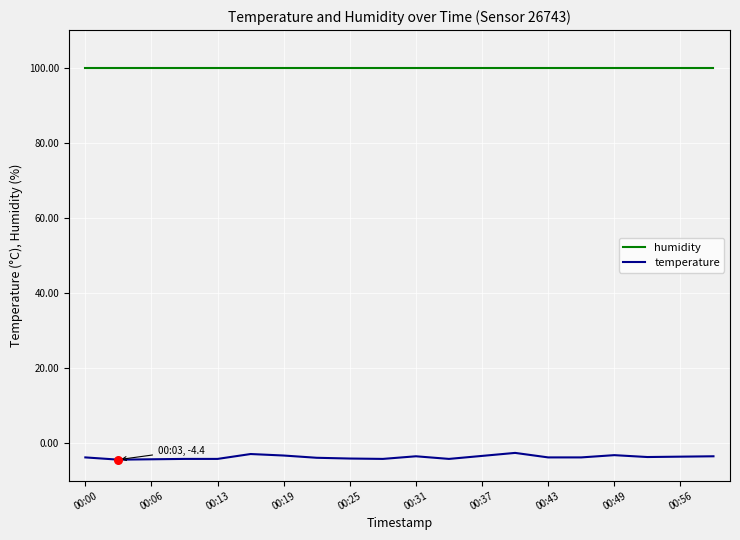

Which series has the largest range (max minus min)?

temperature